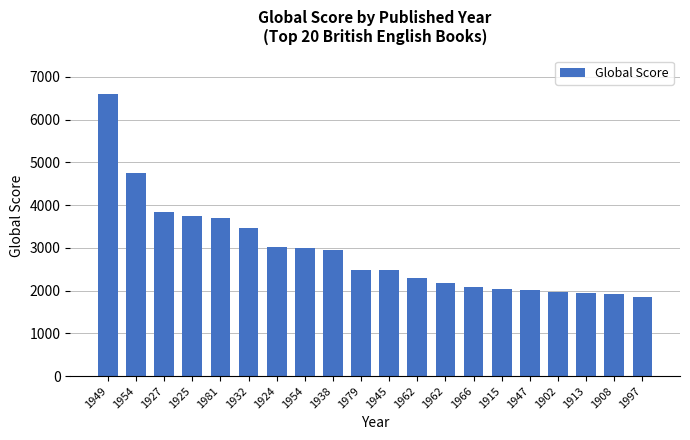

How many distinct data groups are displayed?

1